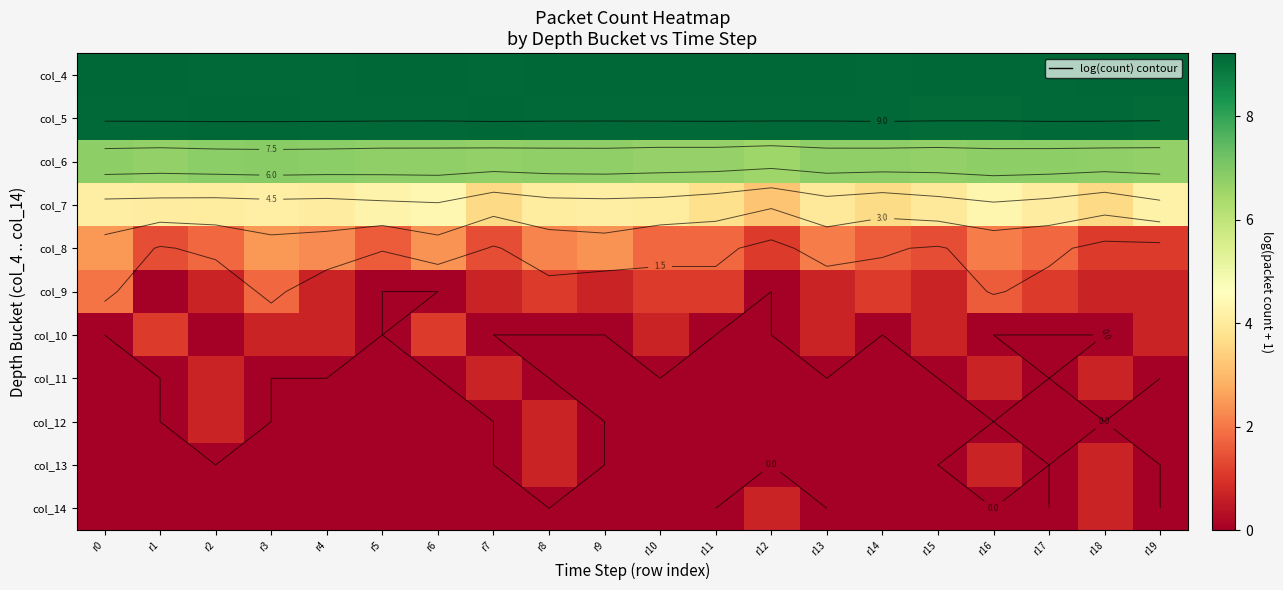

Which series has the largest total across all categories?

col_4